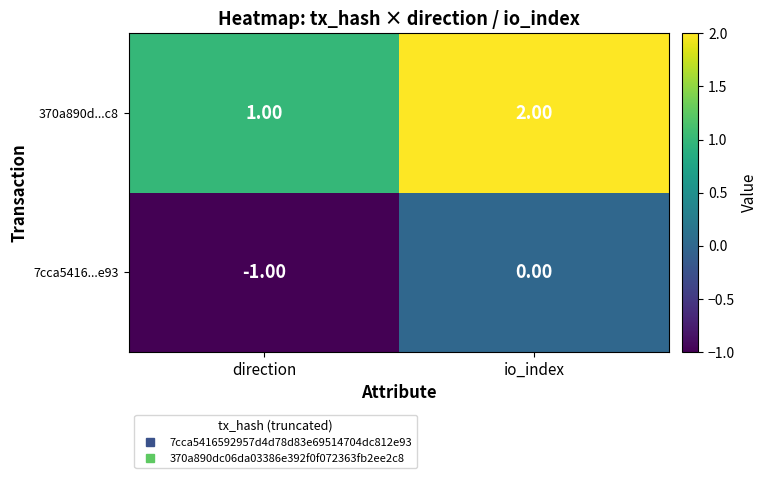

At which label does 7cca5416...e93 reach its minimum?

direction